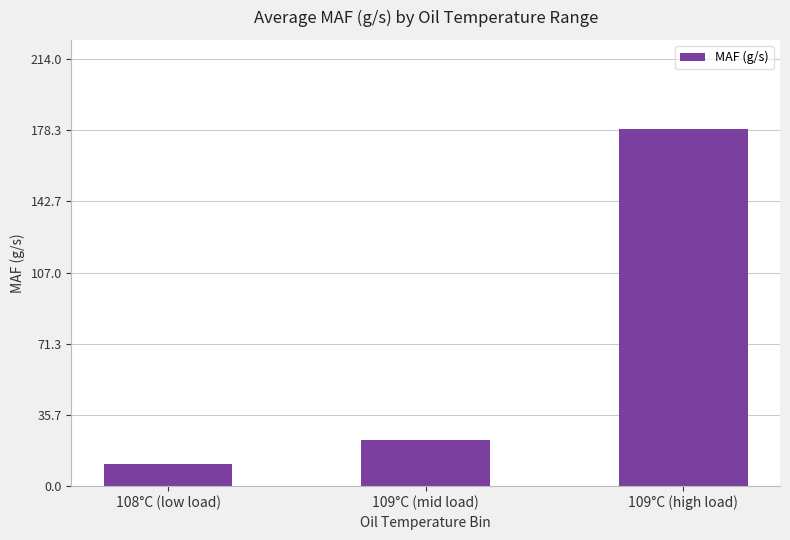

List the labels in order of value, largest first.

109°C (high load), 109°C (mid load), 108°C (low load)